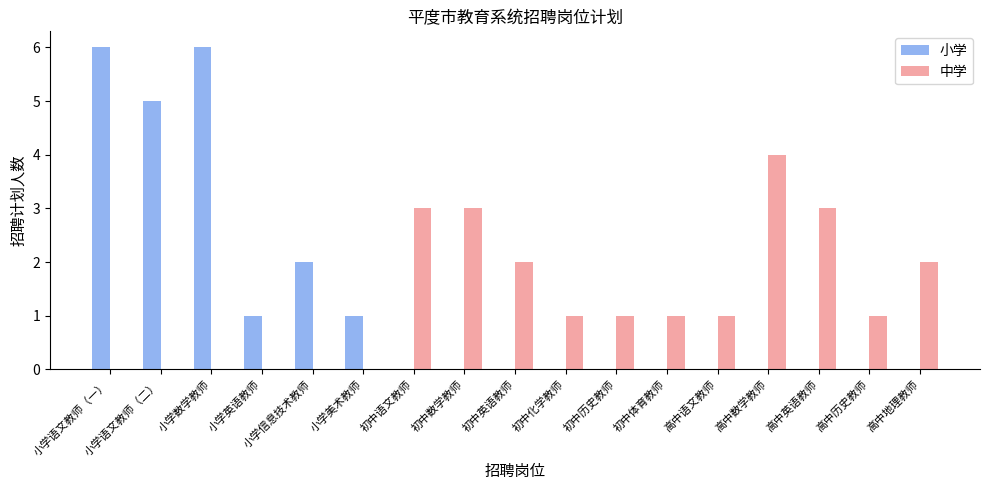

Reading left to right, transcribe all the data shown in this chart.

小学: 6	5	6	1	2	1	0	0	0	0	0	0	0	0	0	0	0
中学: 0	0	0	0	0	0	3	3	2	1	1	1	1	4	3	1	2